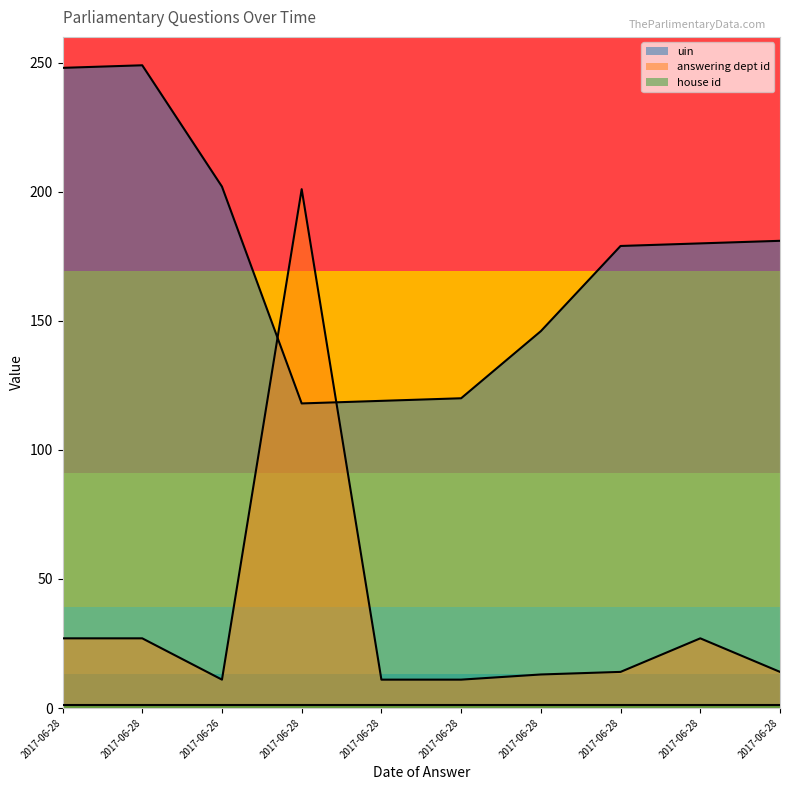

Is the value of uin at 2017-06-28 greater than the value of answering dept id at 2017-06-28?

Yes